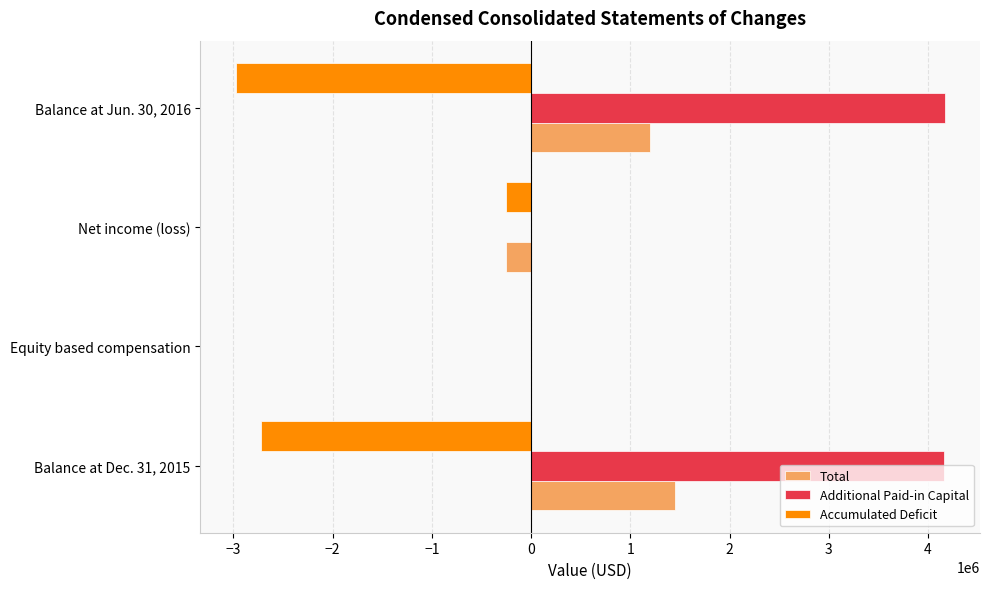

What are all the series names shown in the legend?

Total, Additional Paid-in Capital, Accumulated Deficit